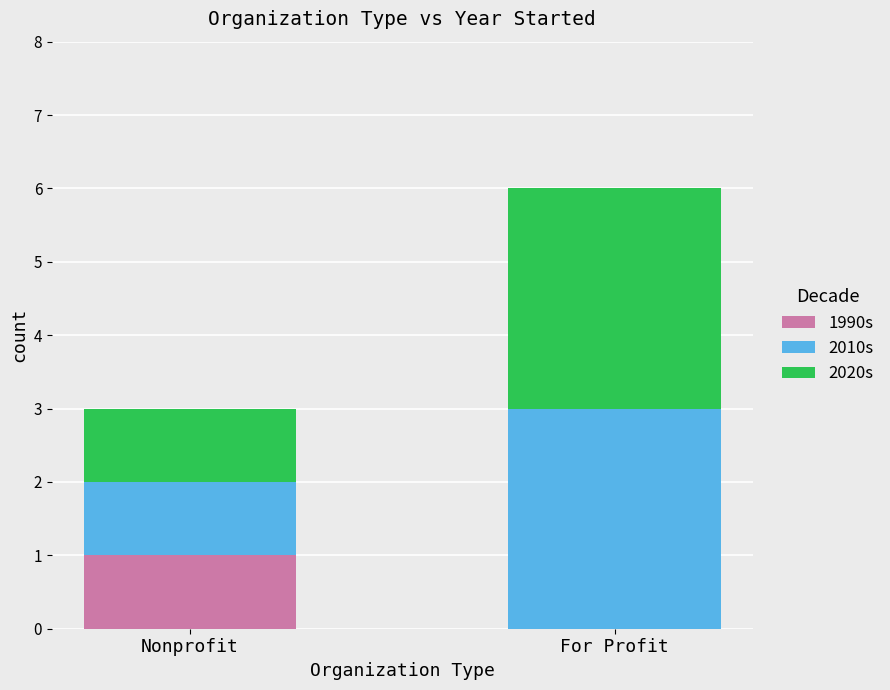

At which label does 1990s reach its peak?

Nonprofit